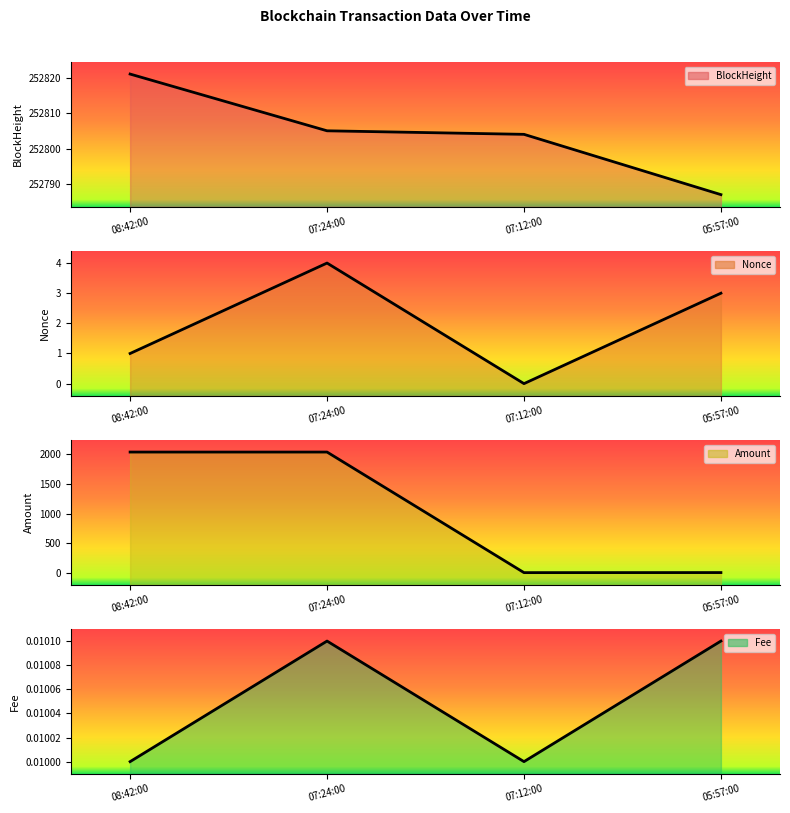

How many values in Nonce are above zero?

3